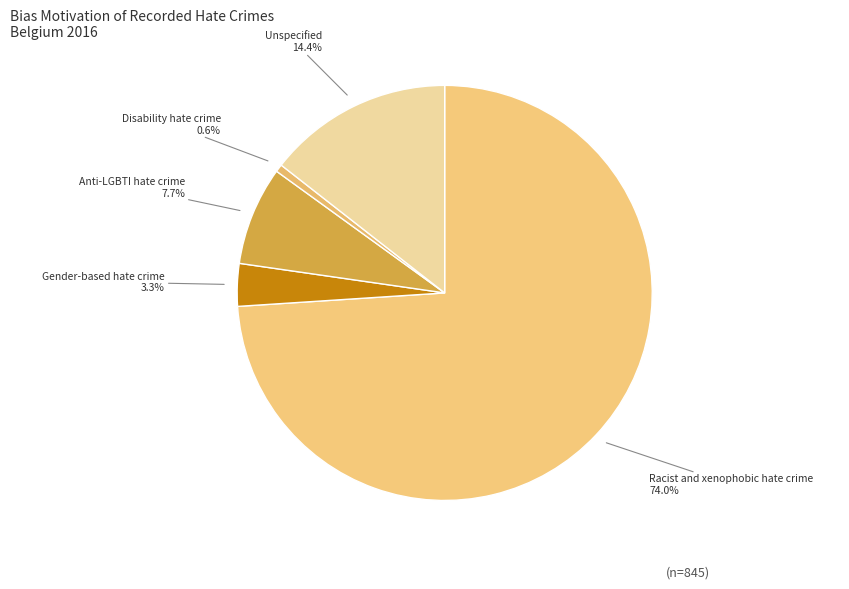

How many segments does this pie chart have?

5